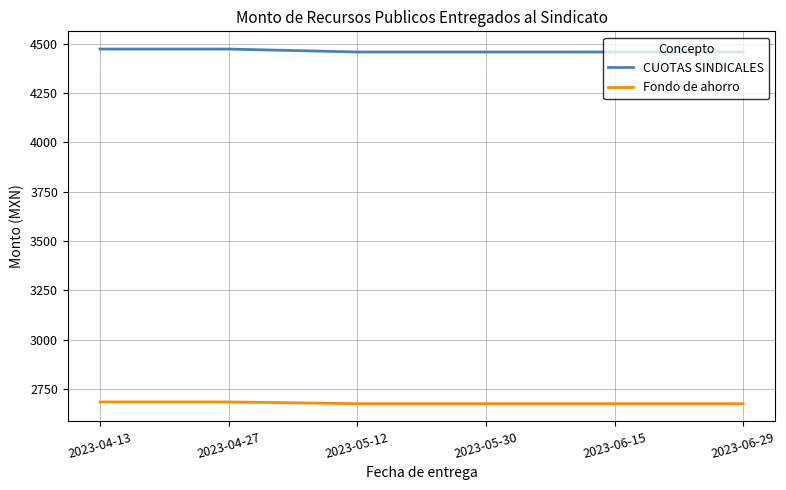

What is the maximum value shown in the chart?

4473.5